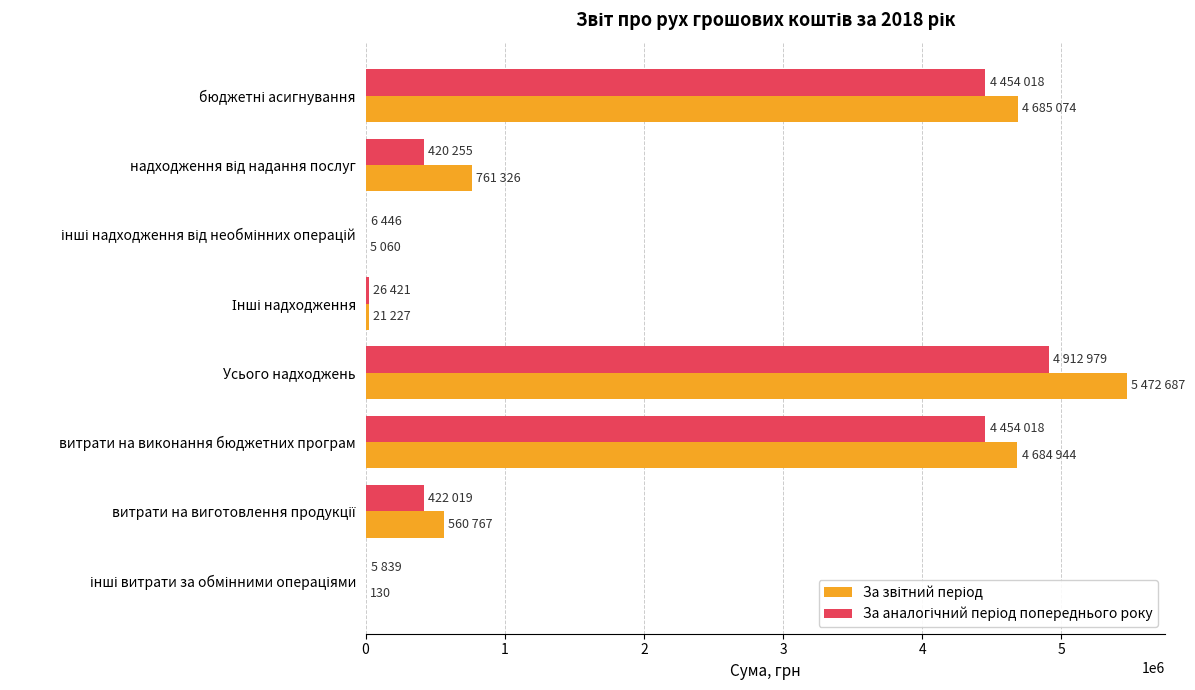

What is the total value across all series at витрати на виконання бюджетних програм?

9138962